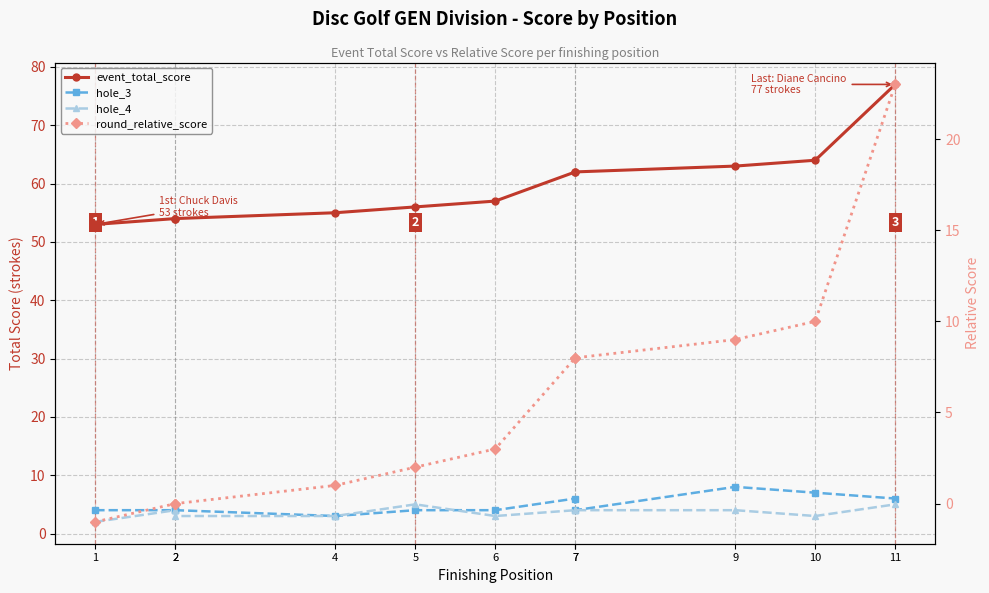

Is it true that hole_4 equals 4 at 9?

True